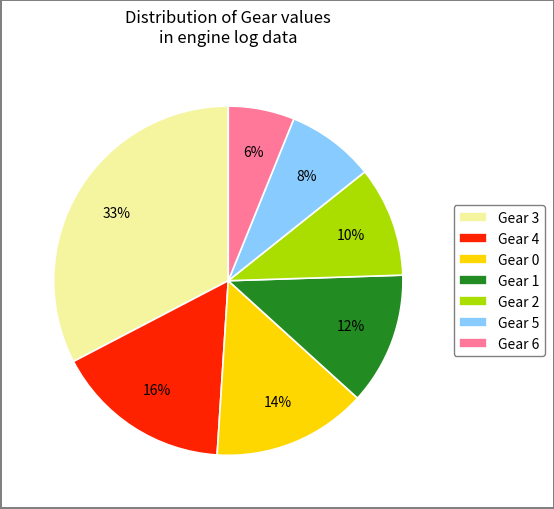

Combined, do Gear 1 and Gear 5 account for over 50%?

No